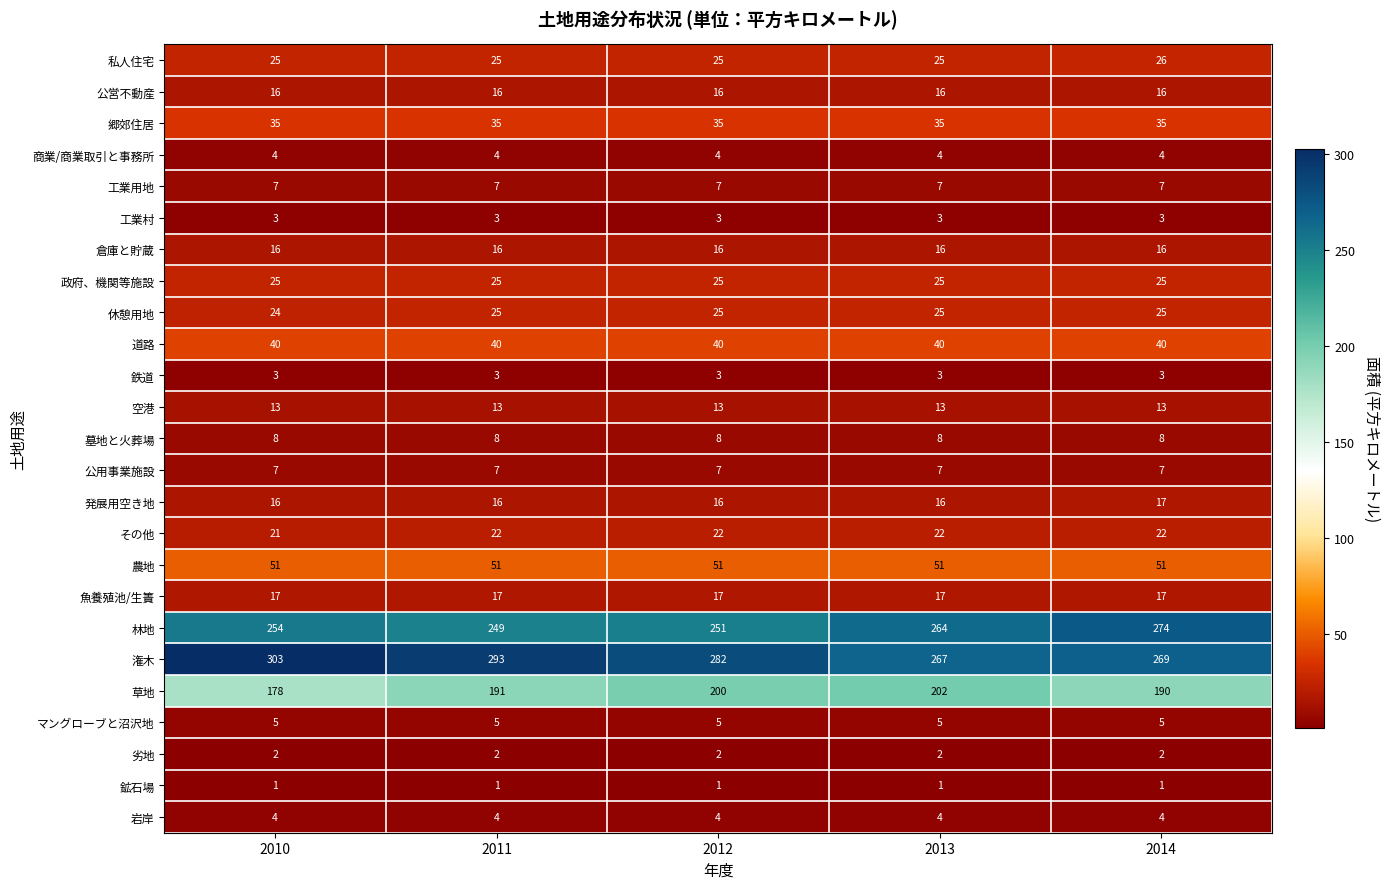

What is the spread (max minus min) of values at 2013?

266